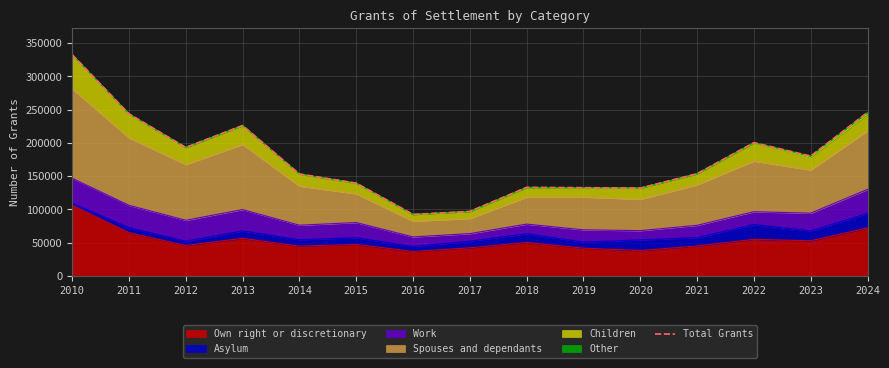

Reading right to left, list all the values displayed in this chart.

245888	180115	200432	153650	132018	132684	133134	96957	92421	139546	153266	226156	193187	243672	332718